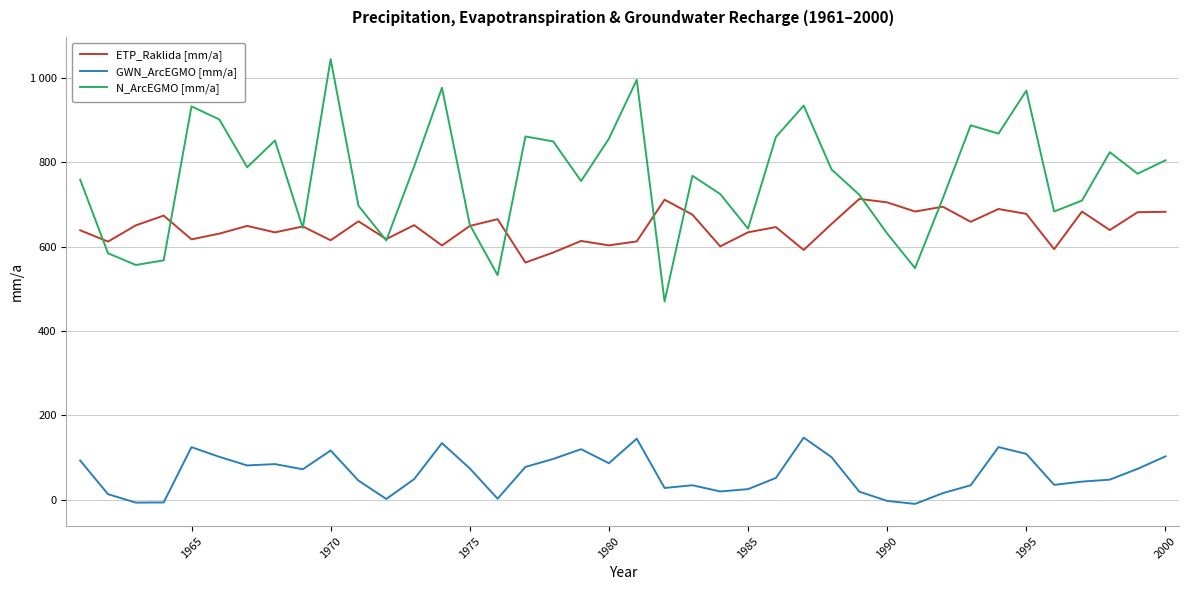

Reading left to right, list all the values displayed in this chart.

ETP_Raklida [mm/a]: 638.6	611.9	650.4	673.5	617.1	630.8	649.0	633.7	647.7	615.0	660.0	617.8	650.8	602.6	649.0	665.0	562.1	586.0	613.4	602.9	612.3	711.2	675.8	600.5	633.9	646.3	592.0	653.7	713.2	704.9	683.2	694.6	658.8	689.2	677.5	593.9	683.1	639.3	681.5	682.5
GWN_ArcEGMO [mm/a]: 92.5	12.8	-7.3	-6.8	124.3	101.3	81.0	84.1	71.8	116.3	44.9	1.4	48.4	133.9	73.9	2.0	77.4	96.3	119.5	86.2	144.4	27.5	33.9	19.2	24.7	51.2	146.9	100.5	18.6	-3.2	-10.3	15.2	33.9	124.5	108.3	34.8	42.5	47.2	72.9	102.4
N_ArcEGMO [mm/a]: 758.7	584.2	556.4	567.4	932.6	901.5	788.2	851.5	644.2	1044.5	696.8	614.5	790.0	976.7	652.0	532.3	861.2	849.4	755.4	856.0	995.5	469.8	768.1	724.6	642.6	860.0	934.4	783.0	722.7	631.0	549.0	714.7	887.6	868.0	970.0	683.2	709.2	823.8	772.9	804.7